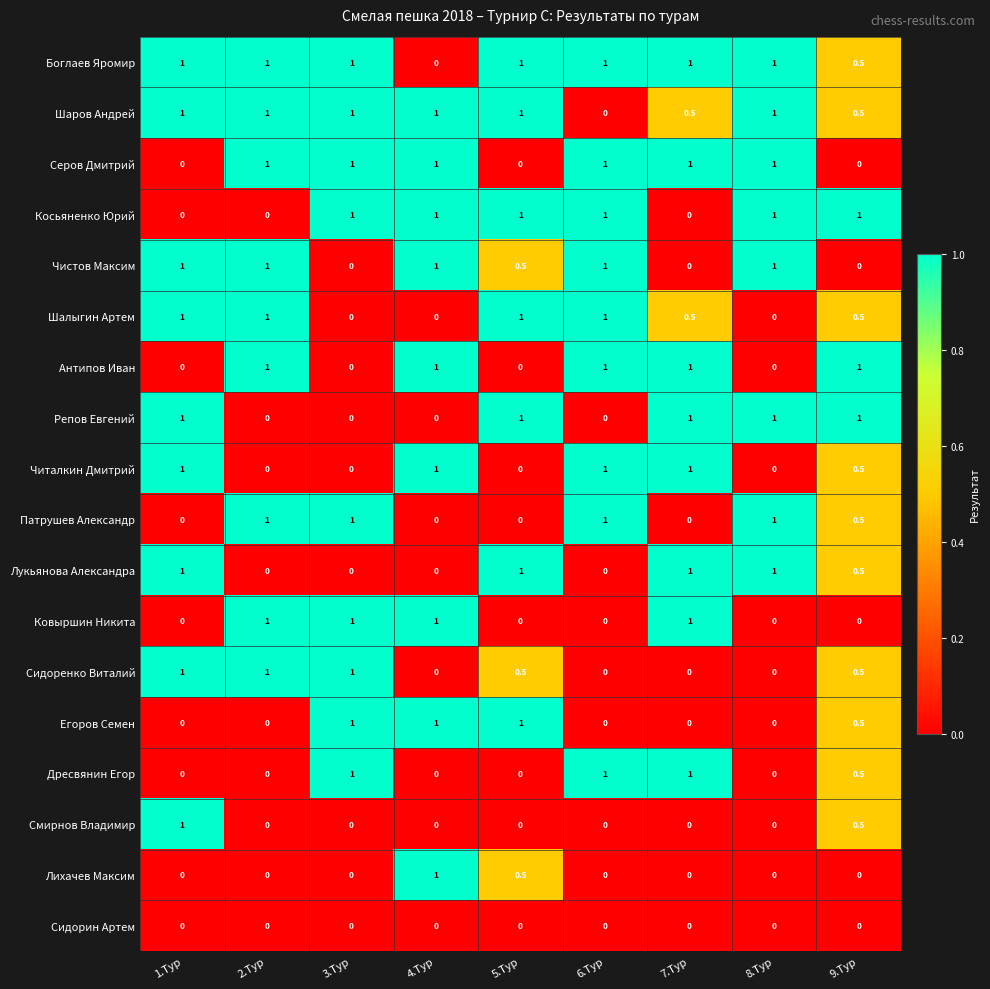

What is the average value of the Читалкин Дмитрий series?

0.5